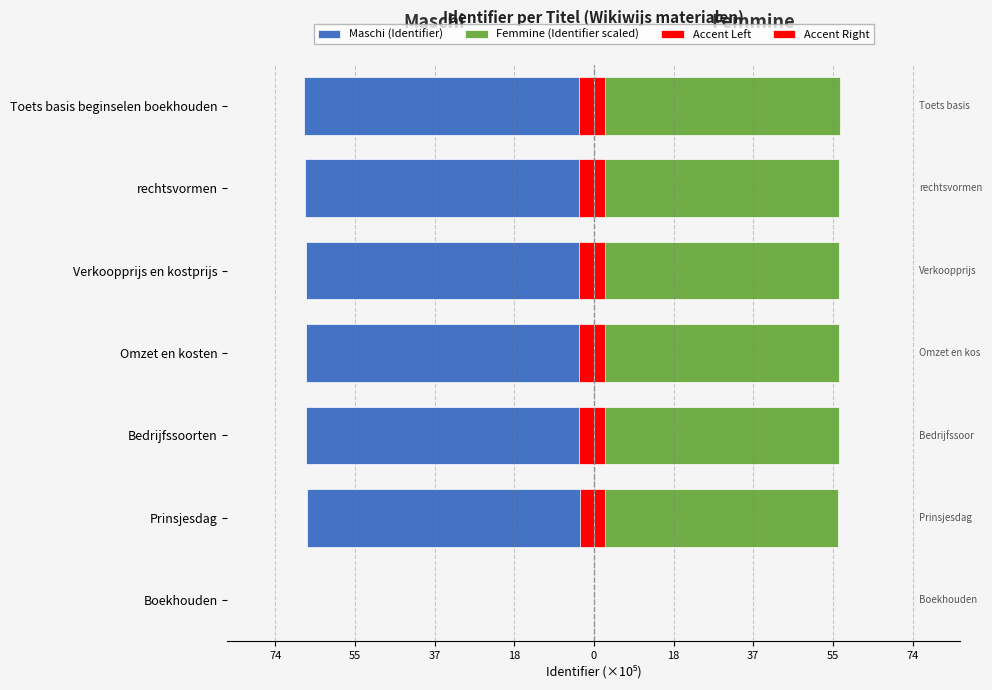

True or false: Maschi (Identifier) has a value of -66.5 at Omzet en kosten.

True